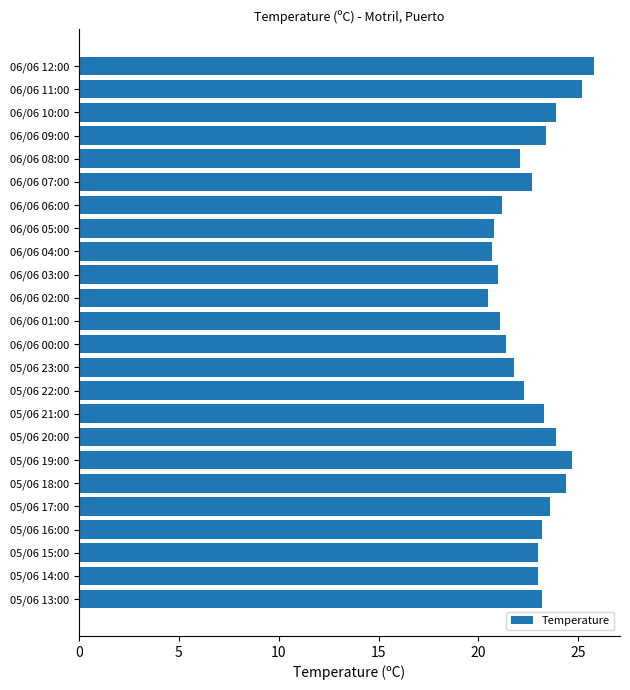

The chart shows a value of 34.6 at 05/06 19:00. True or false?

False